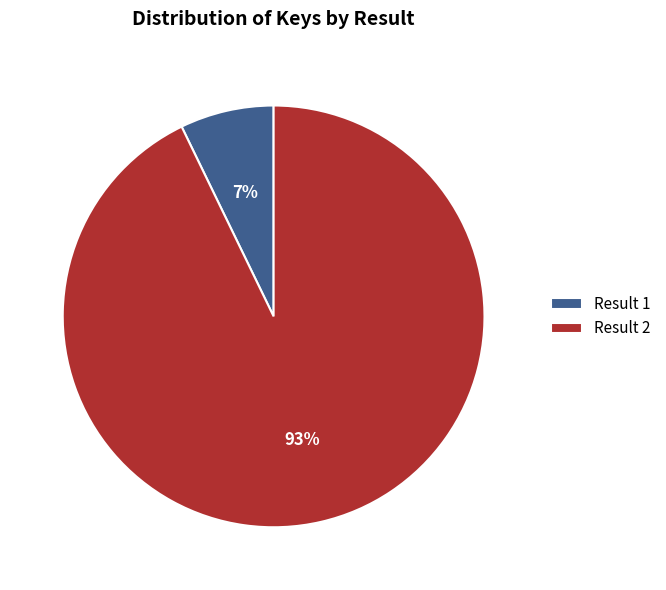

To the nearest percent, what is the average slice percentage?

50%